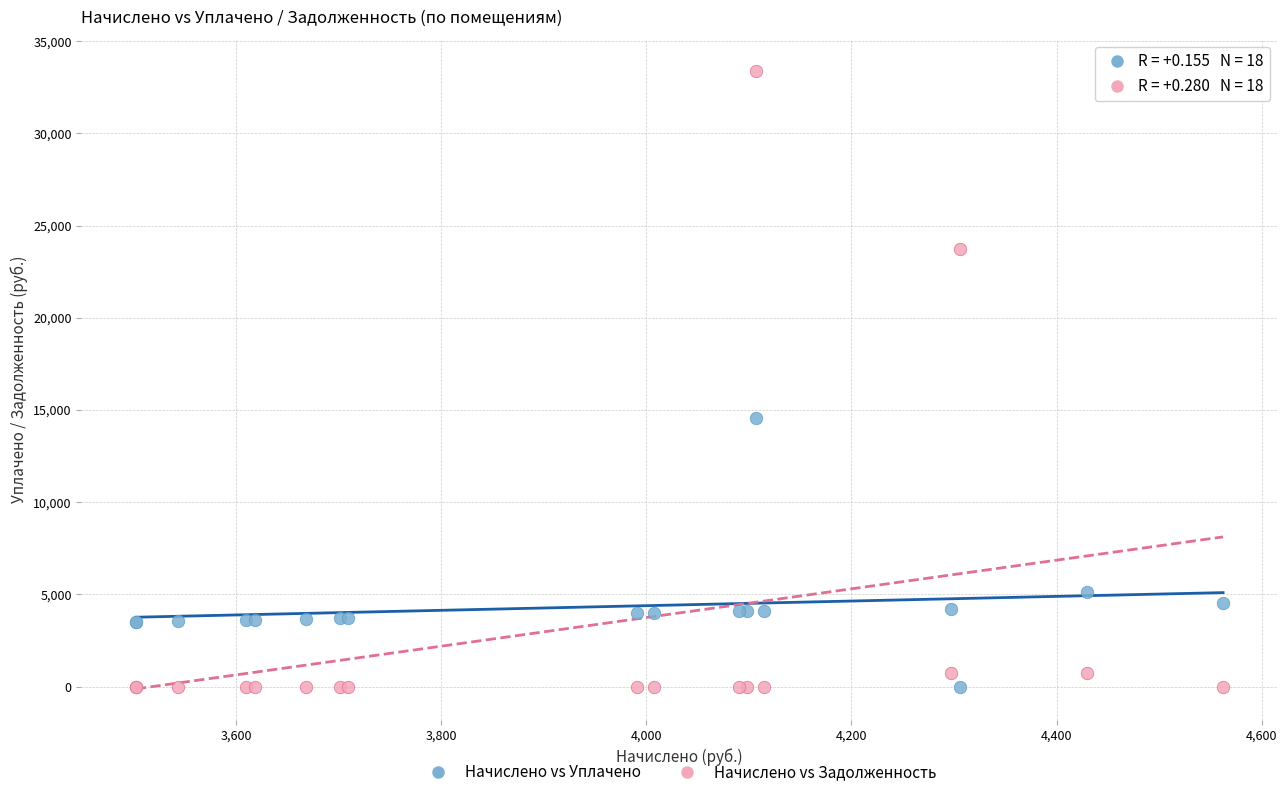

Across all series, what Y value is closest to 16703?

14555.1